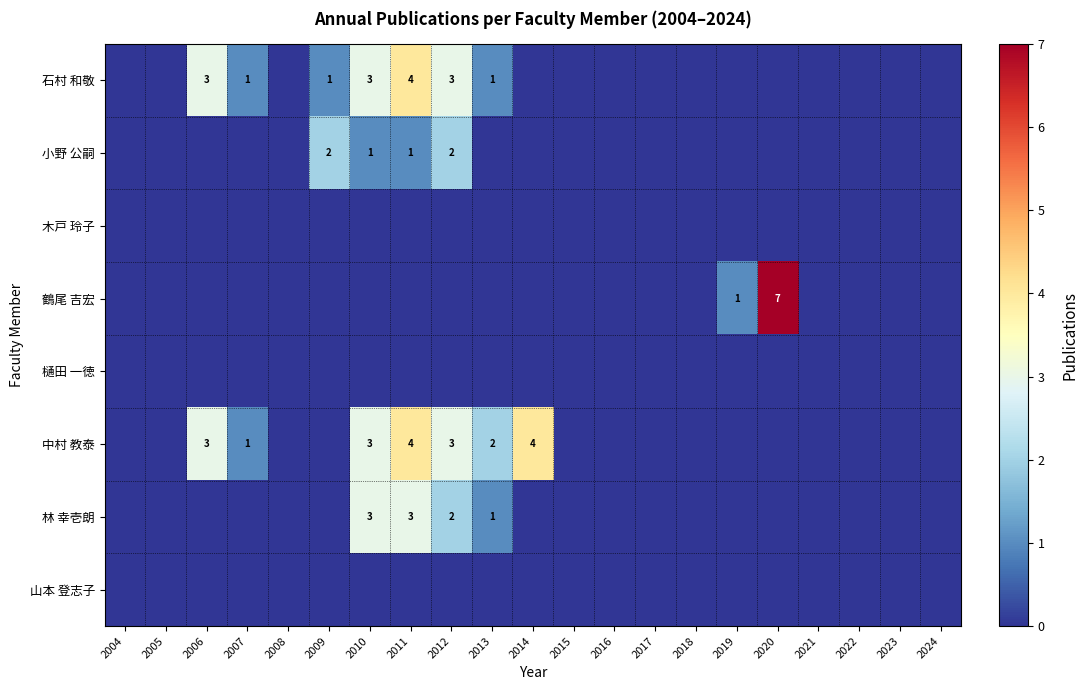

Which category has the highest value across all series?

2020